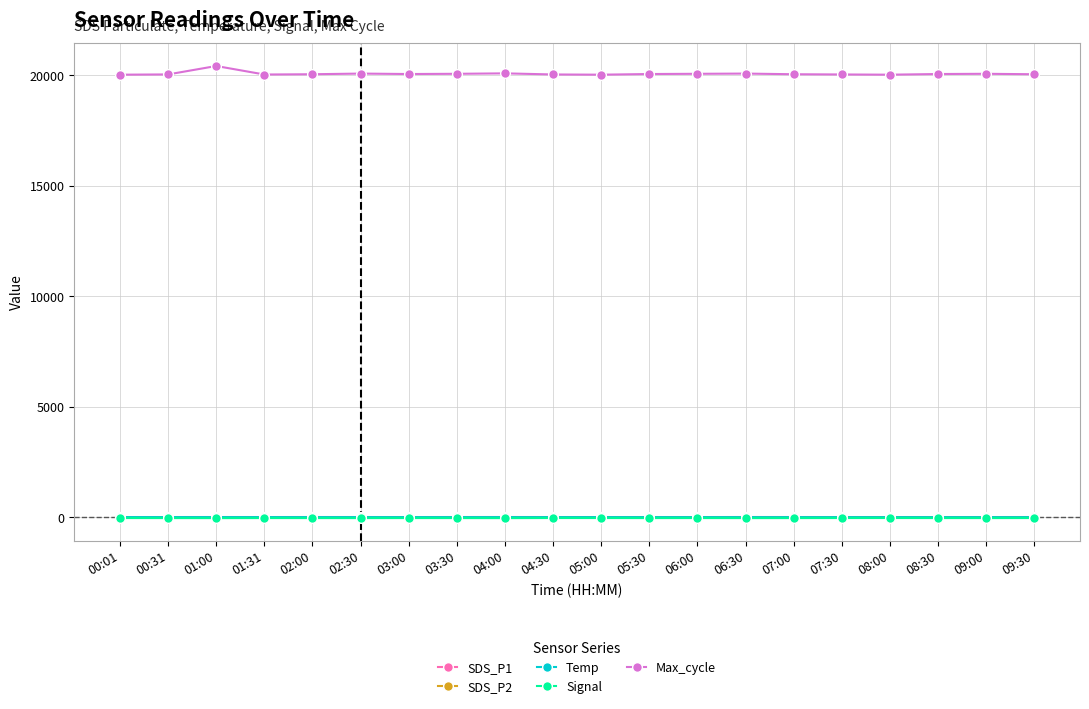

What is the greatest value displayed?

20423.0